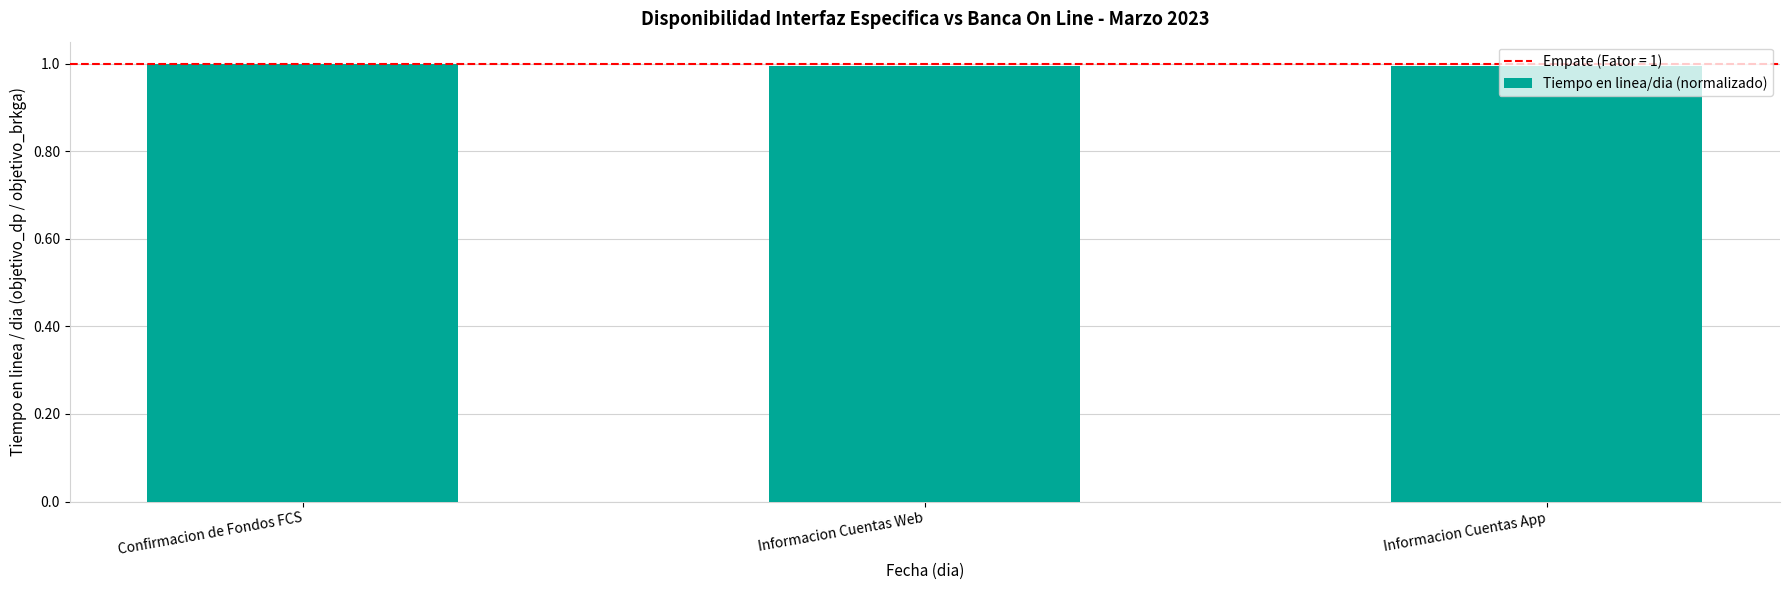

What is the label of the 1st bar from the right?

Informacion Cuentas App